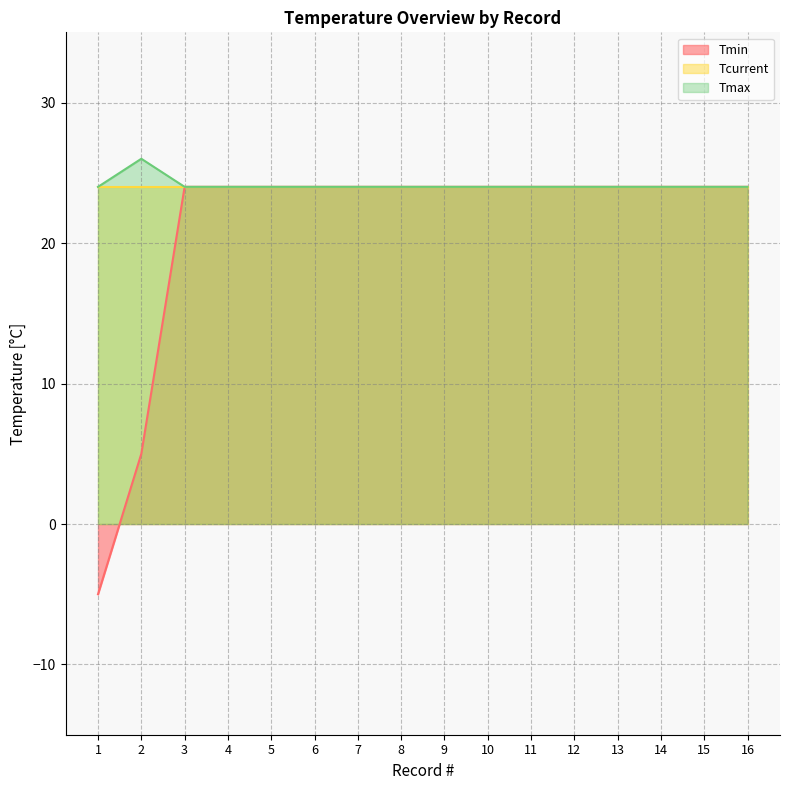

What is the approximate value of Tmin at 13?

24